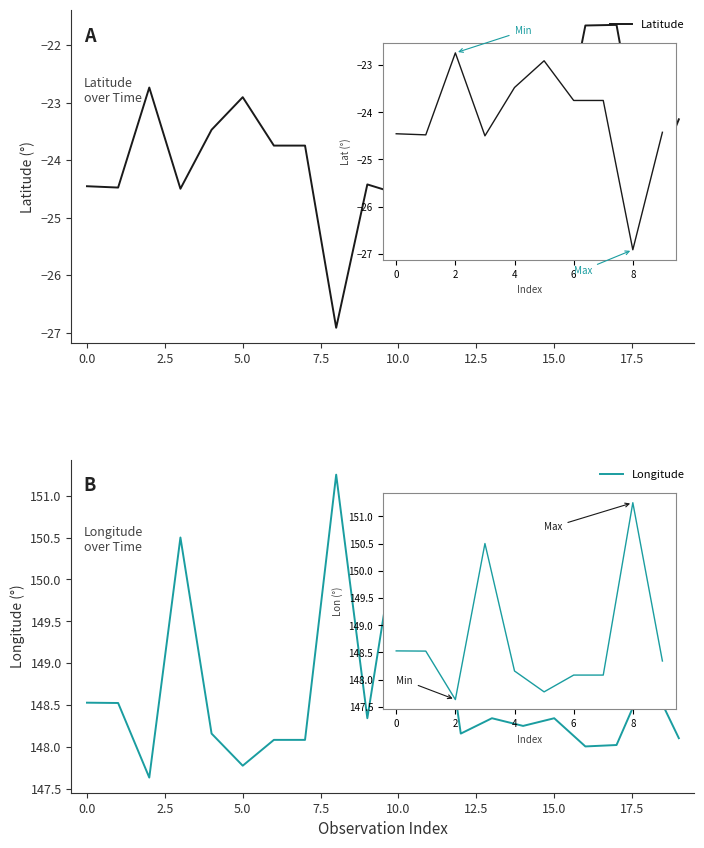

True or false: Latitude and Longitude cross at least once.

False